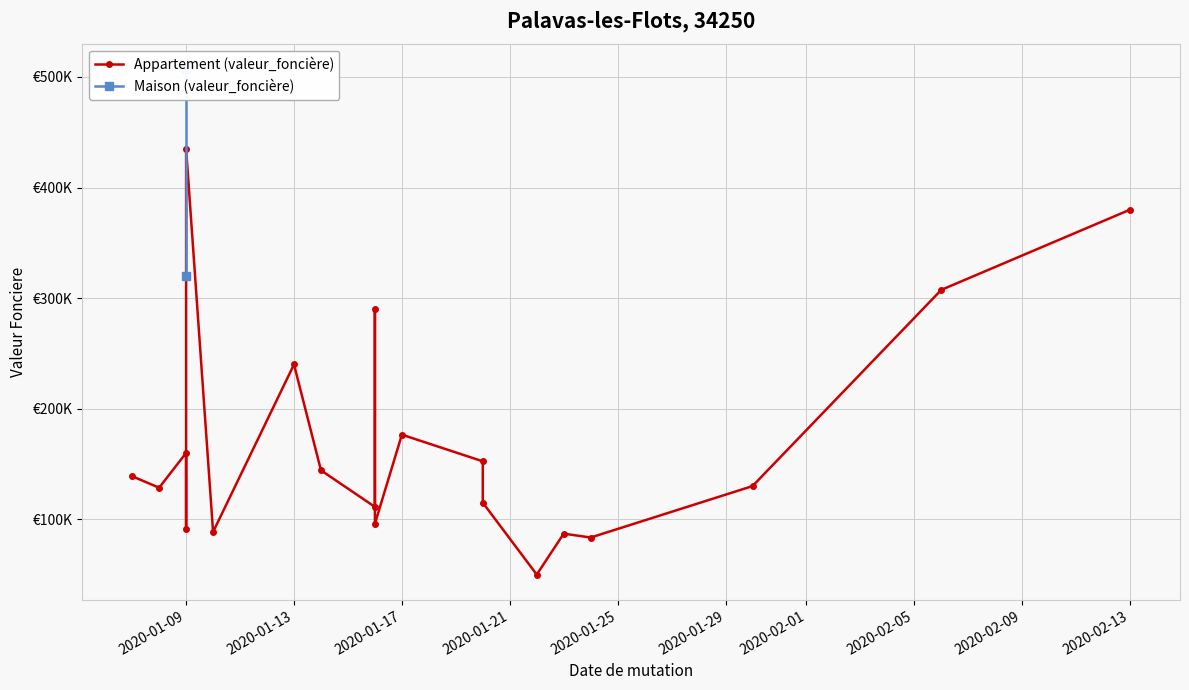

At how many categories does at least one series exceed 196804?

7